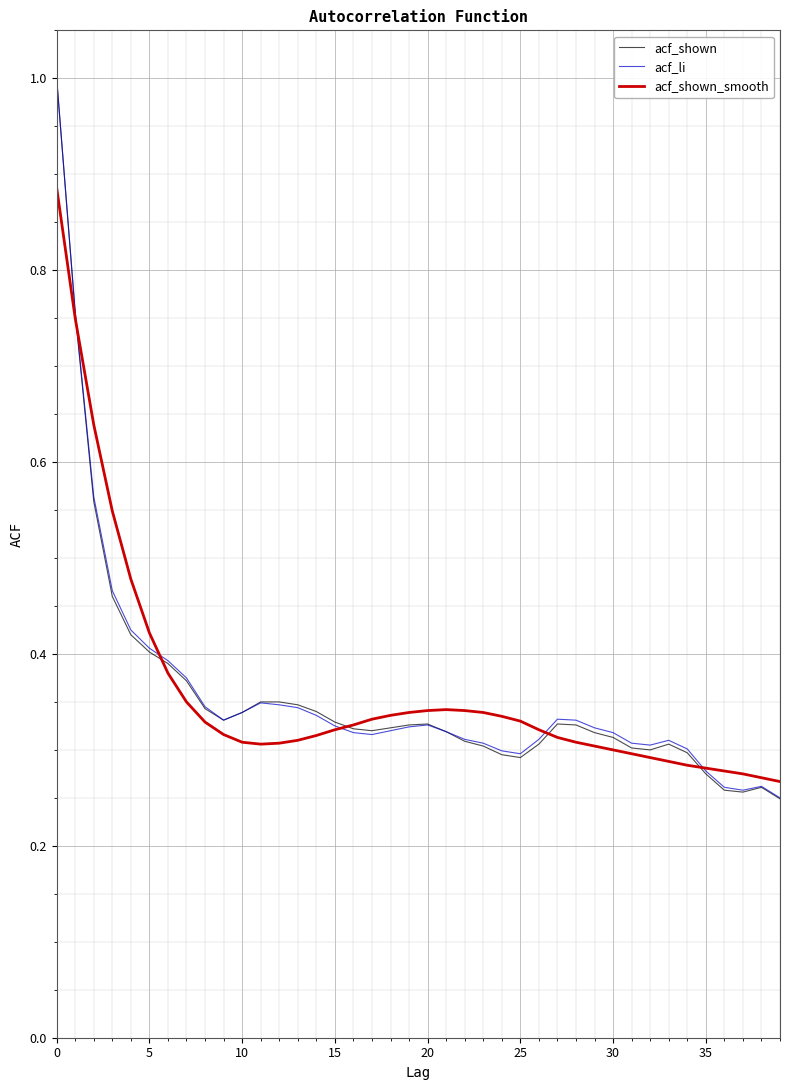

Count the number of categories in the chart.

40